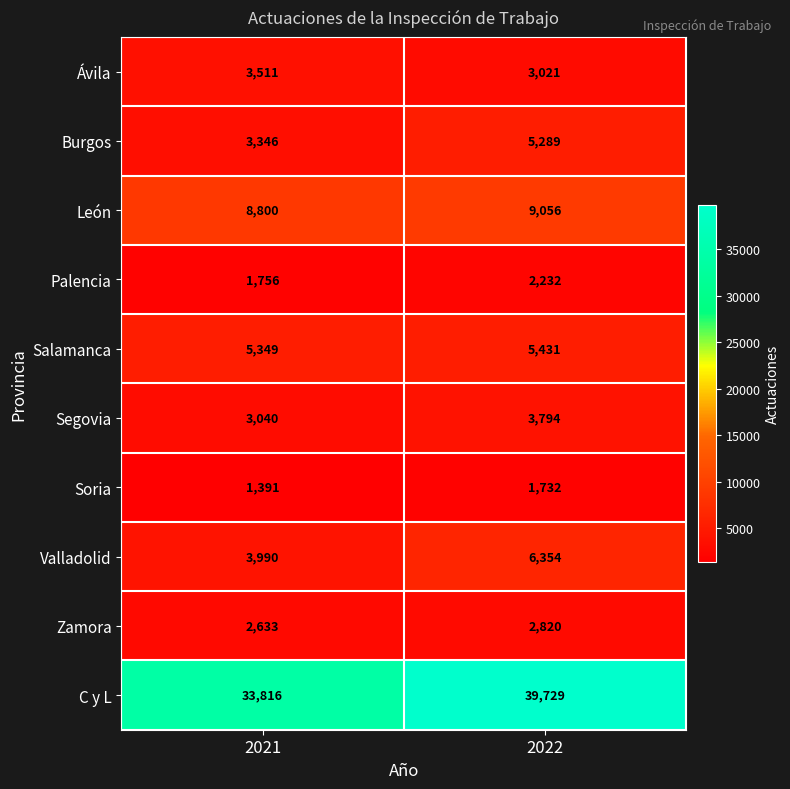

What is the total value across all series at 2021?

67632